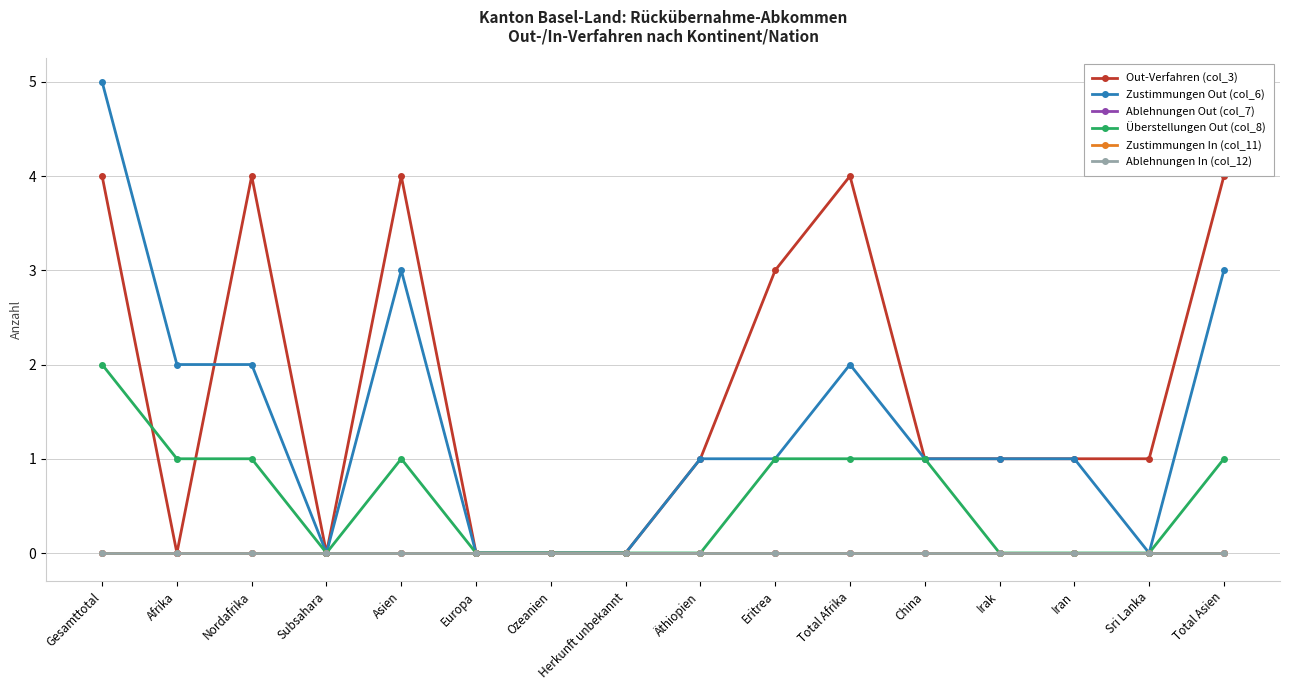

What is the label of the 14th point from the left?

Iran